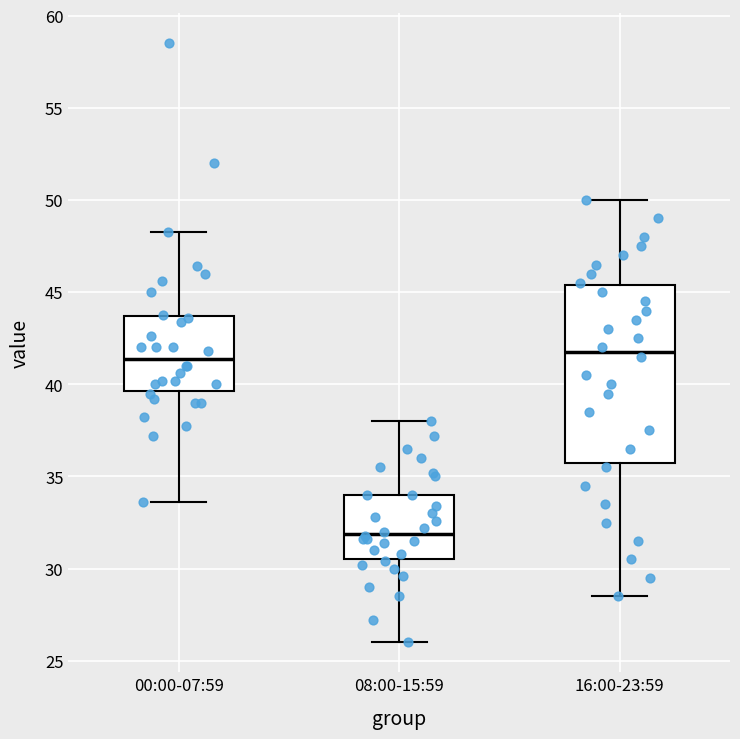

Which box is the tallest, from its lower edge to its upper edge?

16:00-23:59